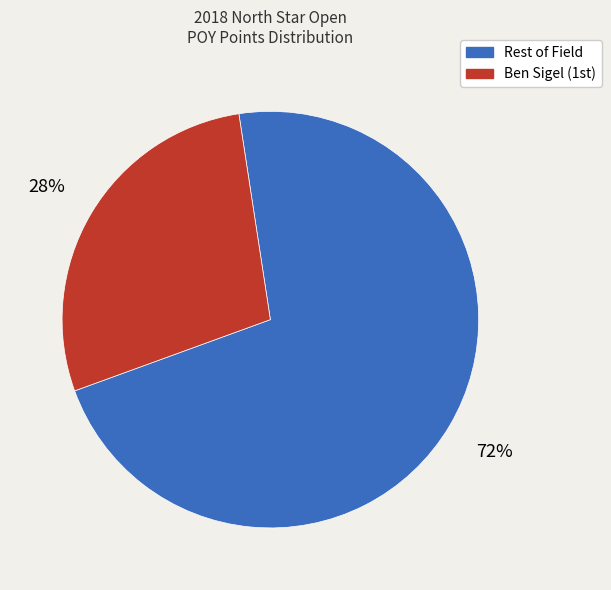

To the nearest percent, what is the average slice percentage?

50%